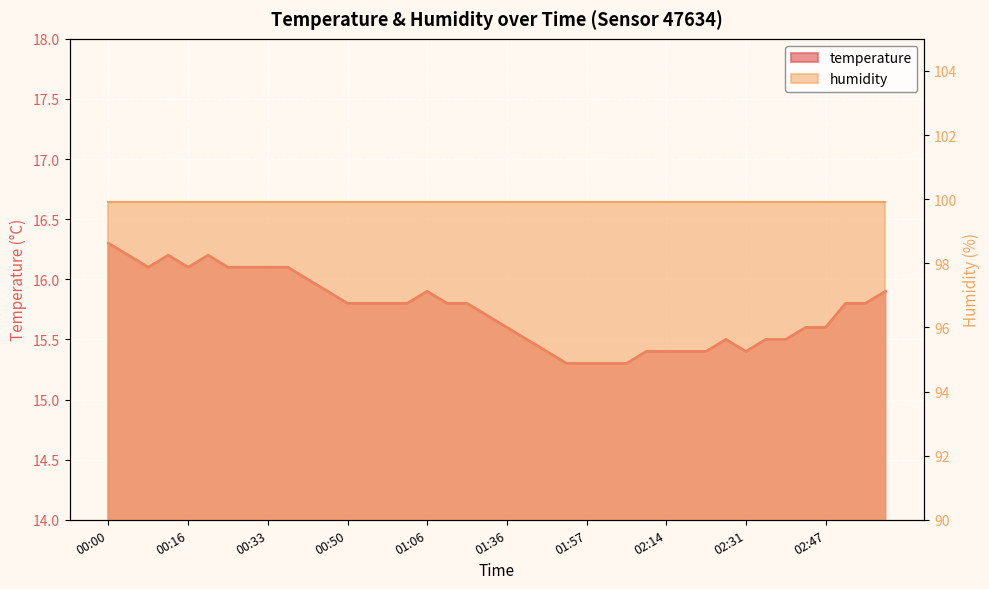

At which label is the value closest to 15?

01:53